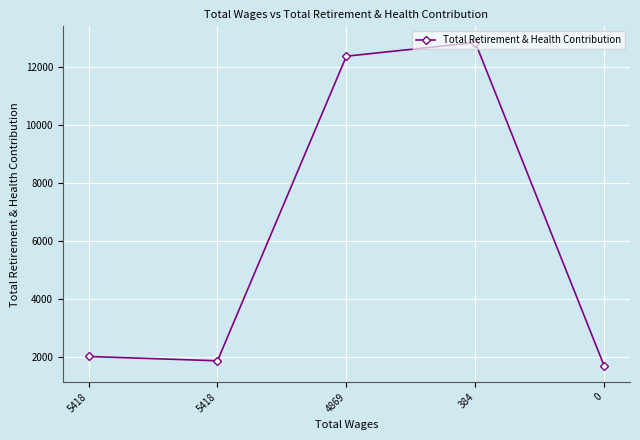

How many data points are less than 2017?

2